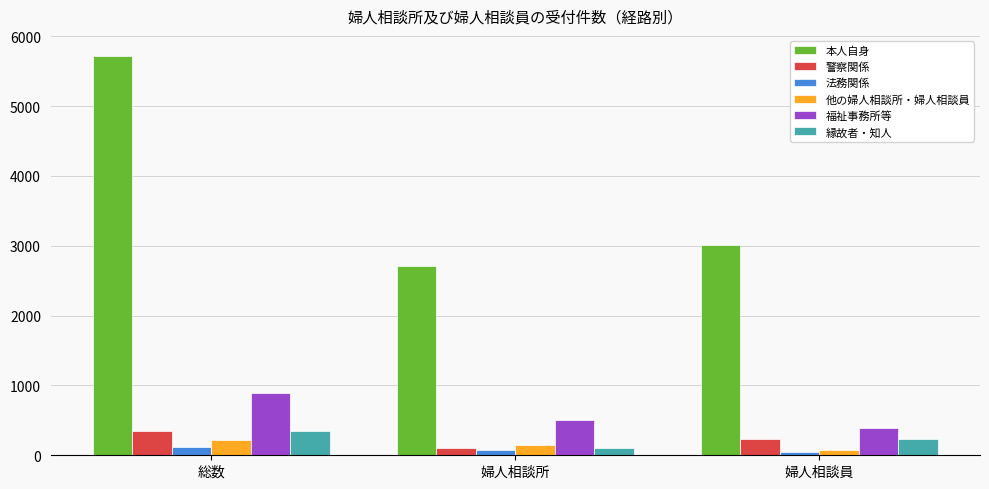

How many bars are there in each group?

6